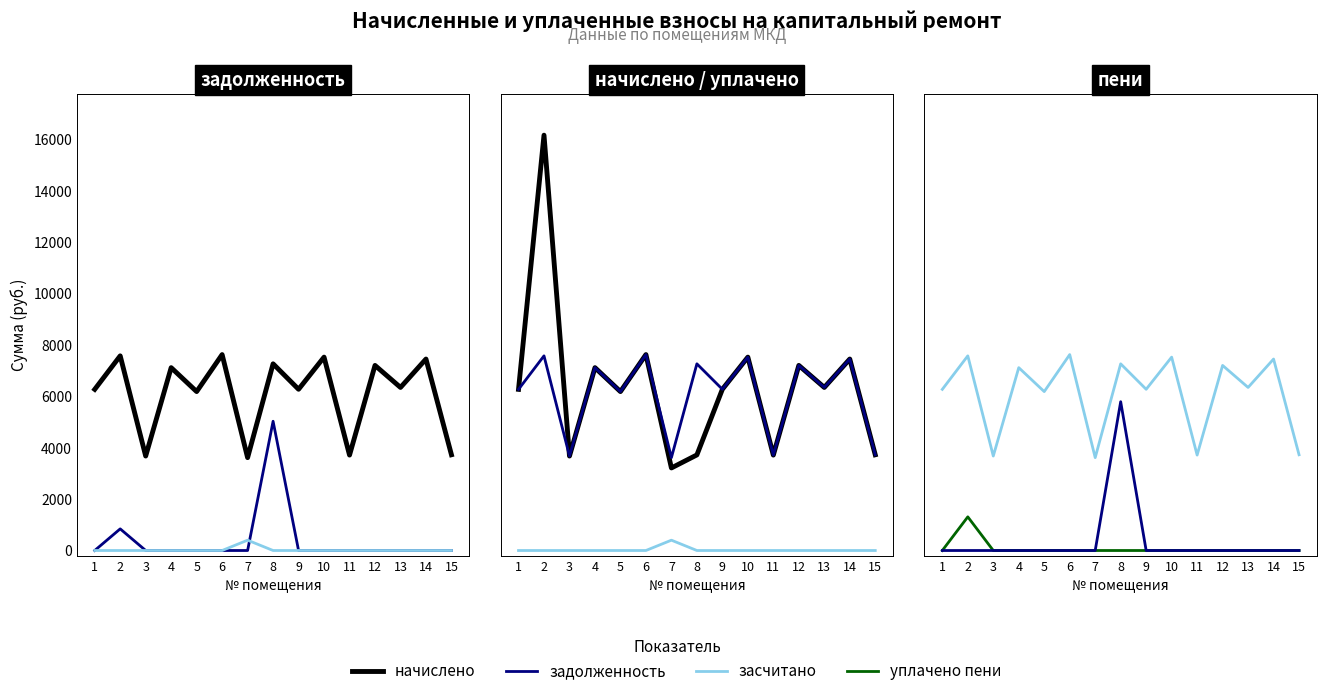

How many data points in уплачено пени are above 0?

1